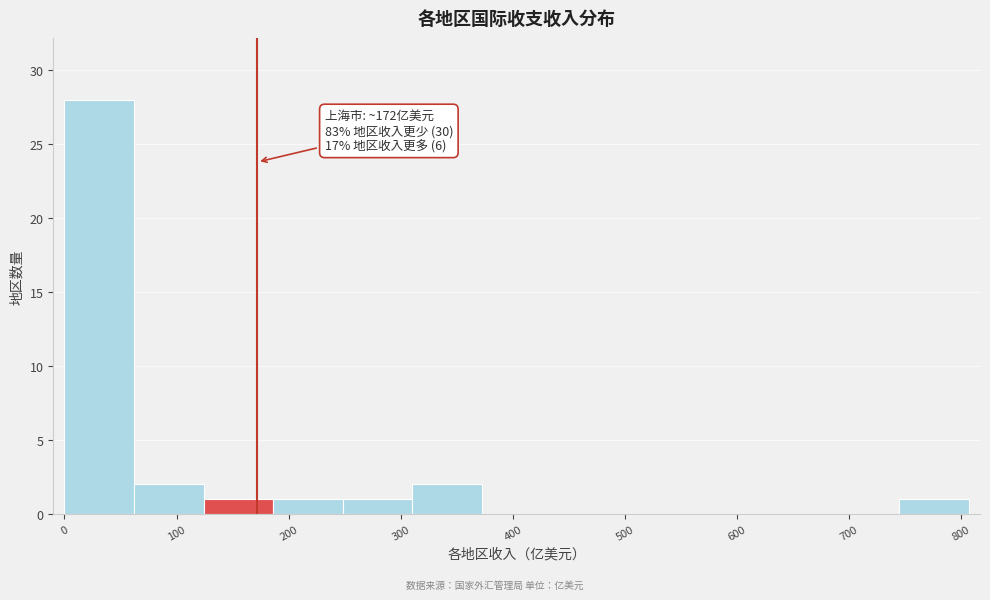

Over which range of the x-axis is the bar tallest?

0 to 60